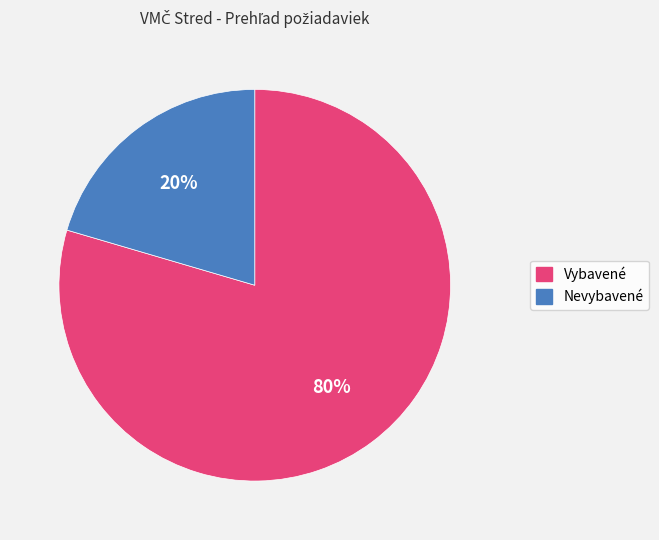

To the nearest percent, what is the combined percentage of Nevybavené and Vybavené?

100%